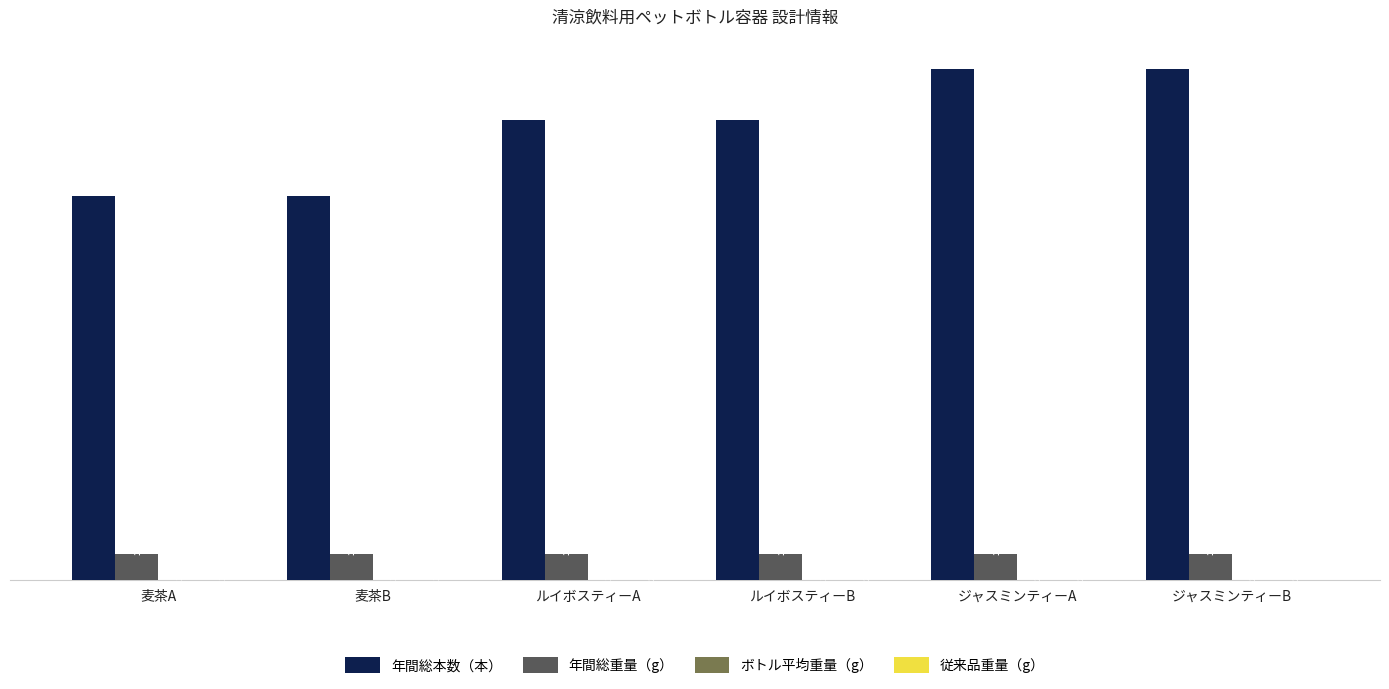

Read the 年間総重量（g） value at ルイボスティーA.

1000000.0